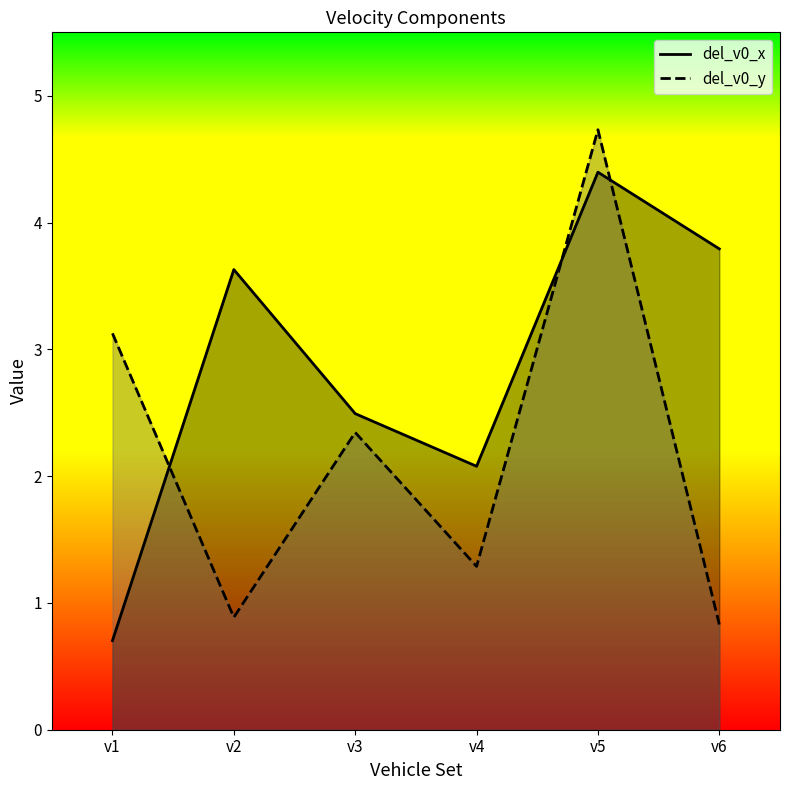

True or false: del_v0_y has more than 0 points higher than both neighbors.

True